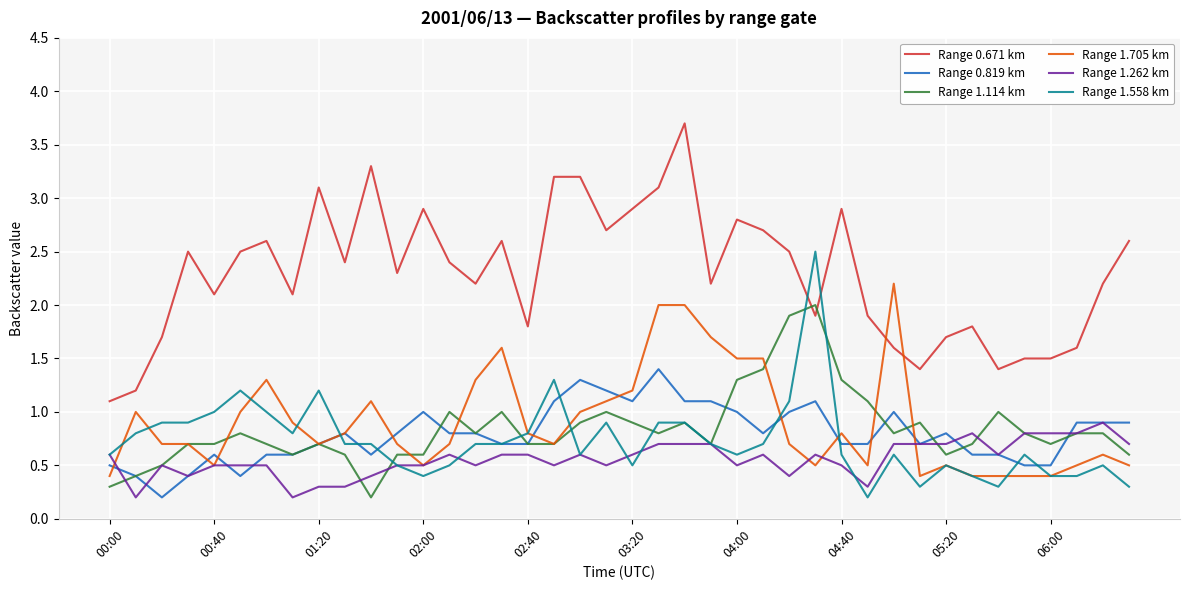

True or false: Range 0.671 km and Range 1.705 km cross at least once.

True